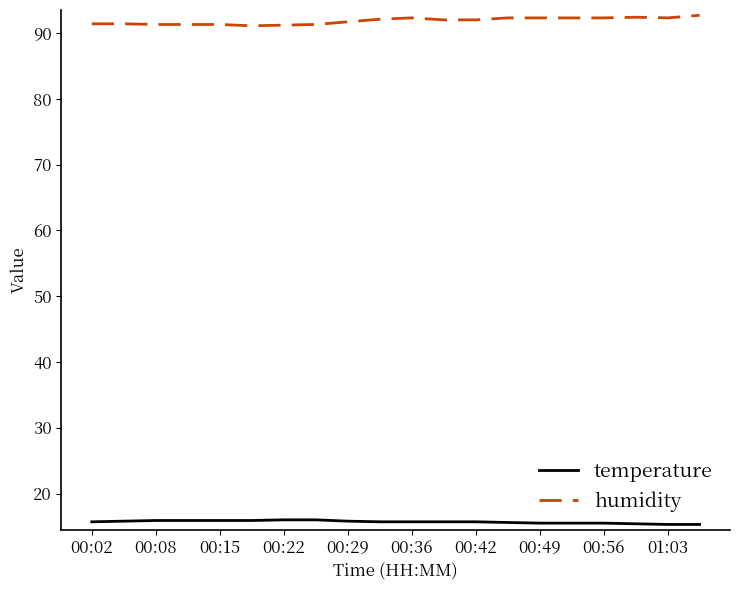

List the series in order of their peak value, lowest first.

temperature, humidity